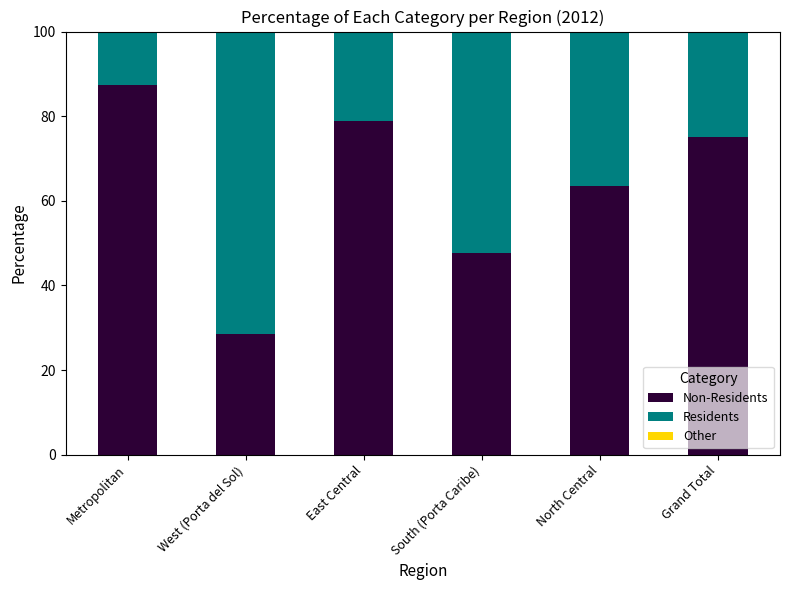

What is the total value across all series at East Central?

100.0